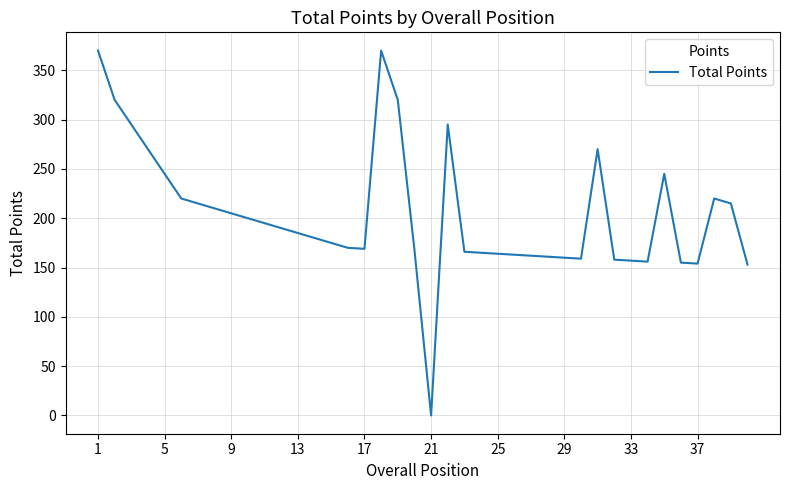

What is the greatest value displayed?

370